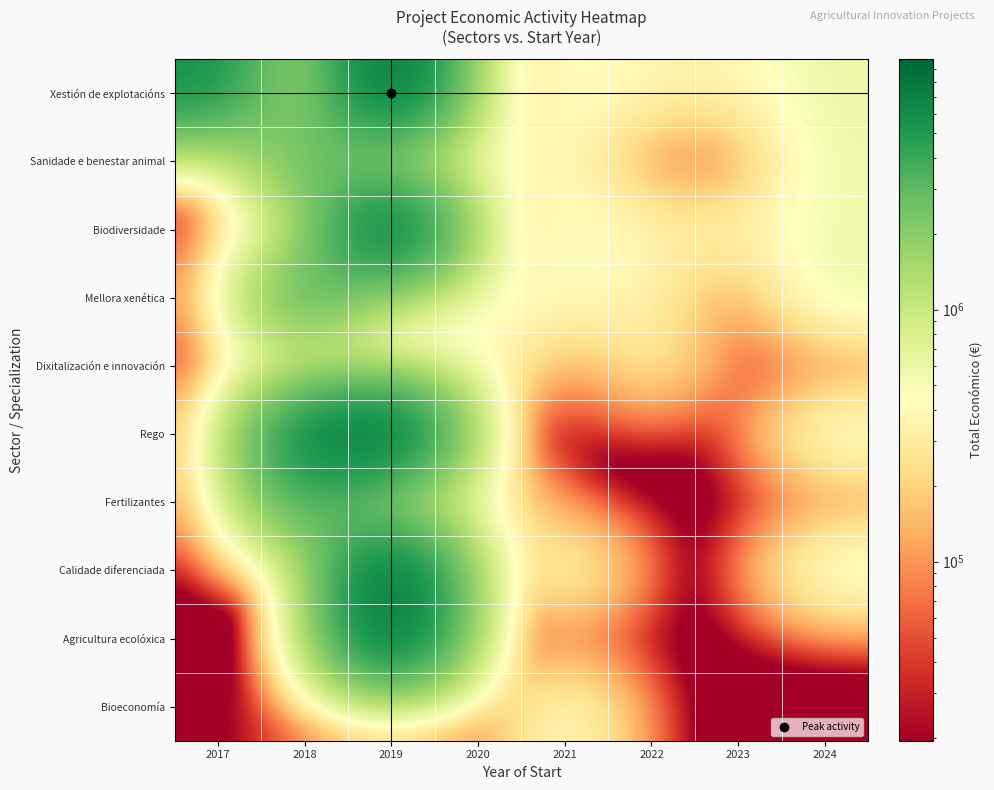

At how many categories does at least one series exceed 3451982?

3